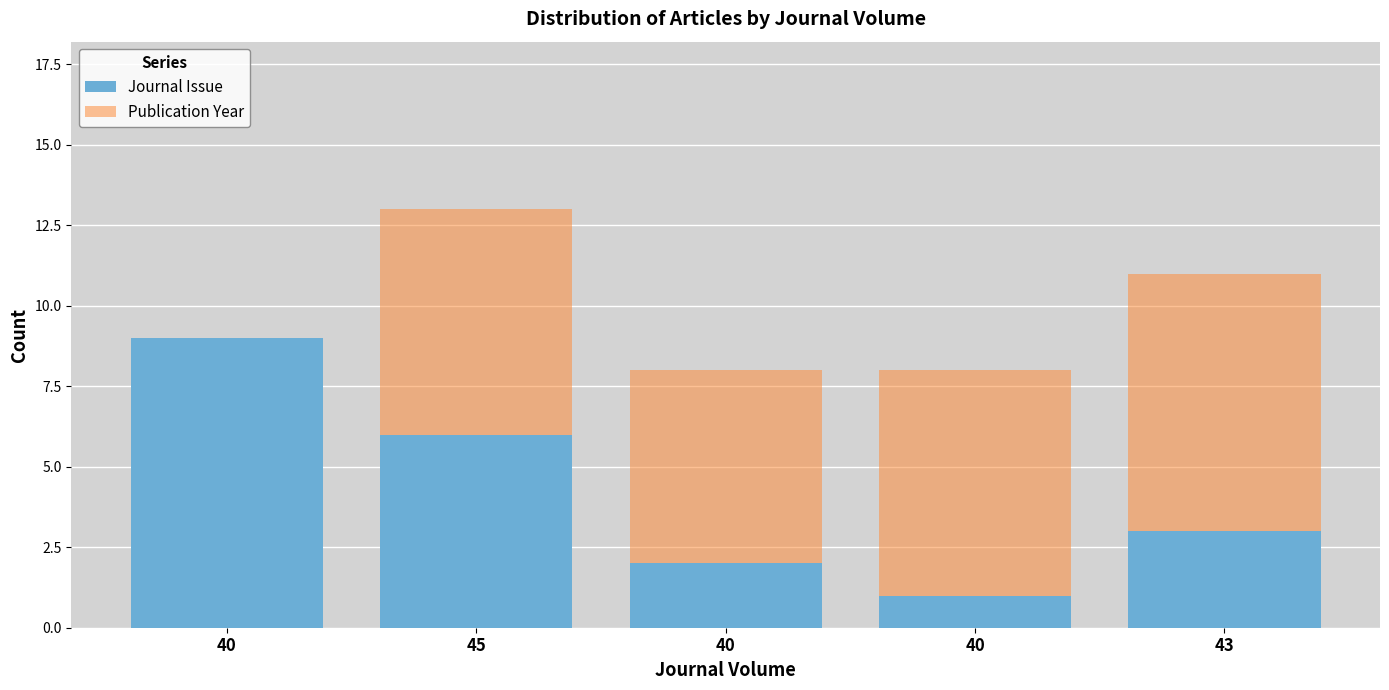

Rank the categories by Publication Year value from lowest to highest.

40, 40, 40, 43, 45